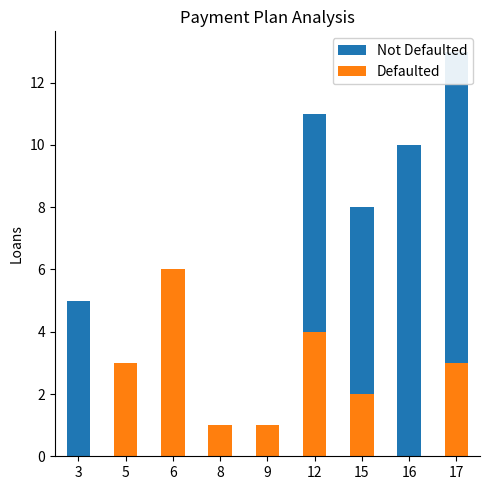

How many series are shown in this chart?

2